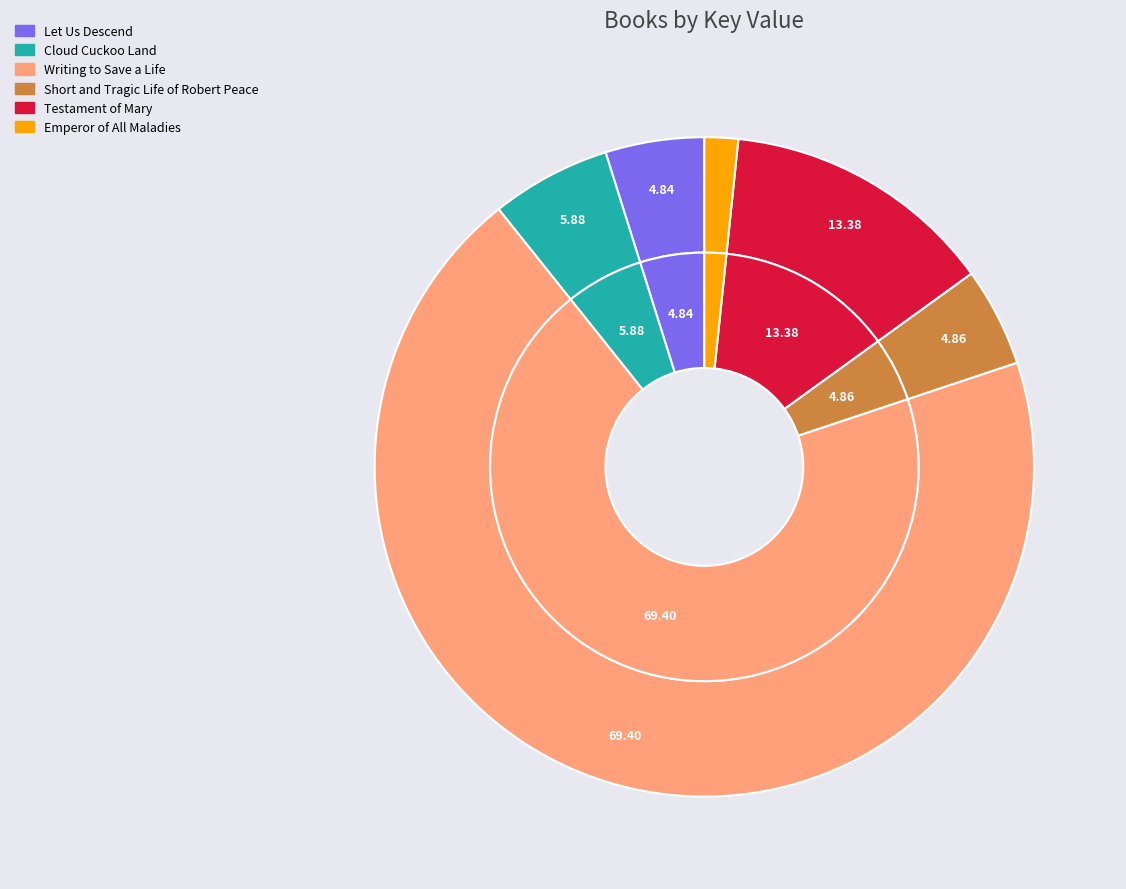

Combined, what portion of the pie is Short and Tragic Life of Robert Peace and Cloud Cuckoo Land?

10.7%